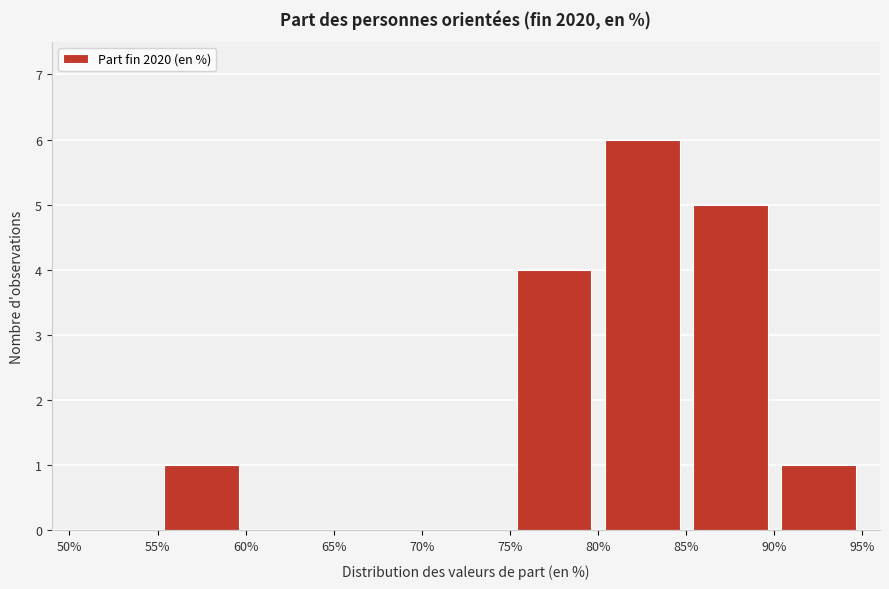

Which range on the x-axis has the tallest bar?

80% to 85%